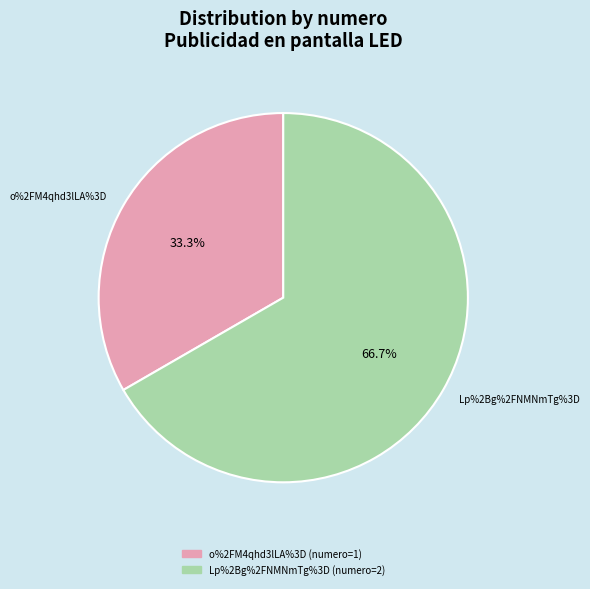

To the nearest percent, what is the average slice percentage?

50%